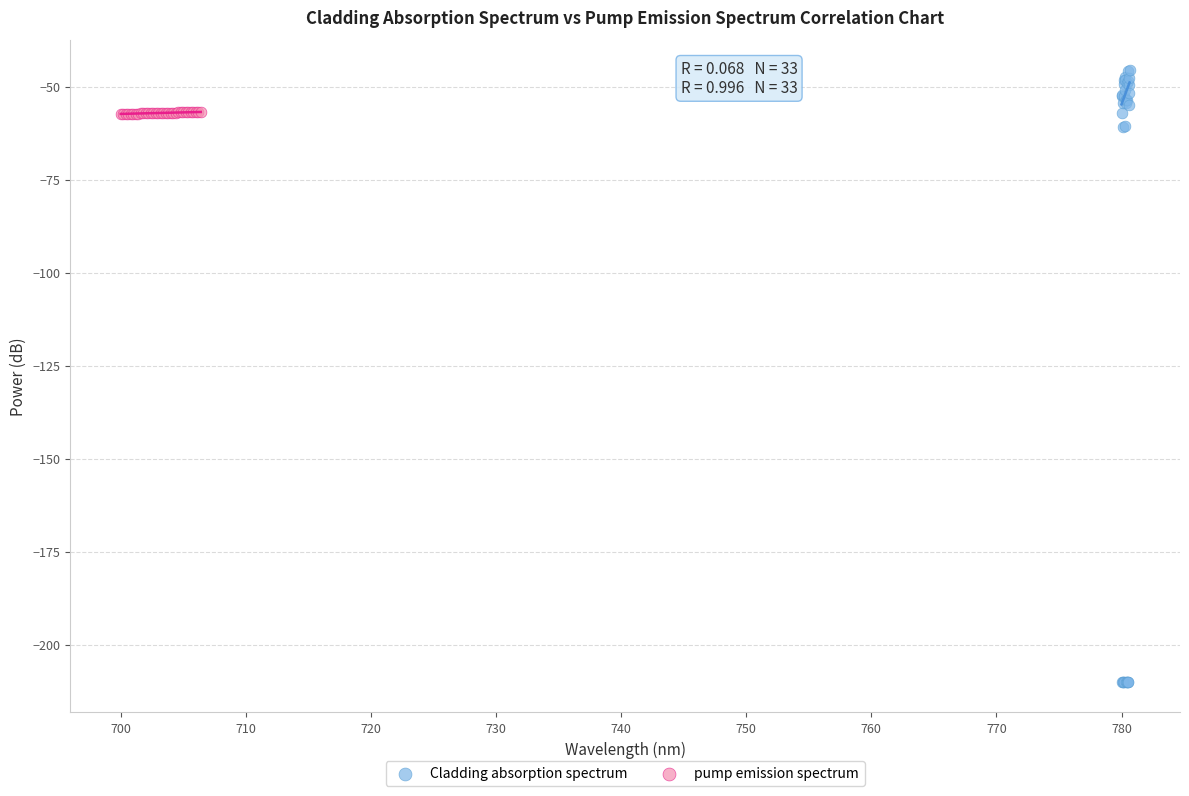

Which series reaches the minimum Y coordinate?

Cladding absorption spectrum